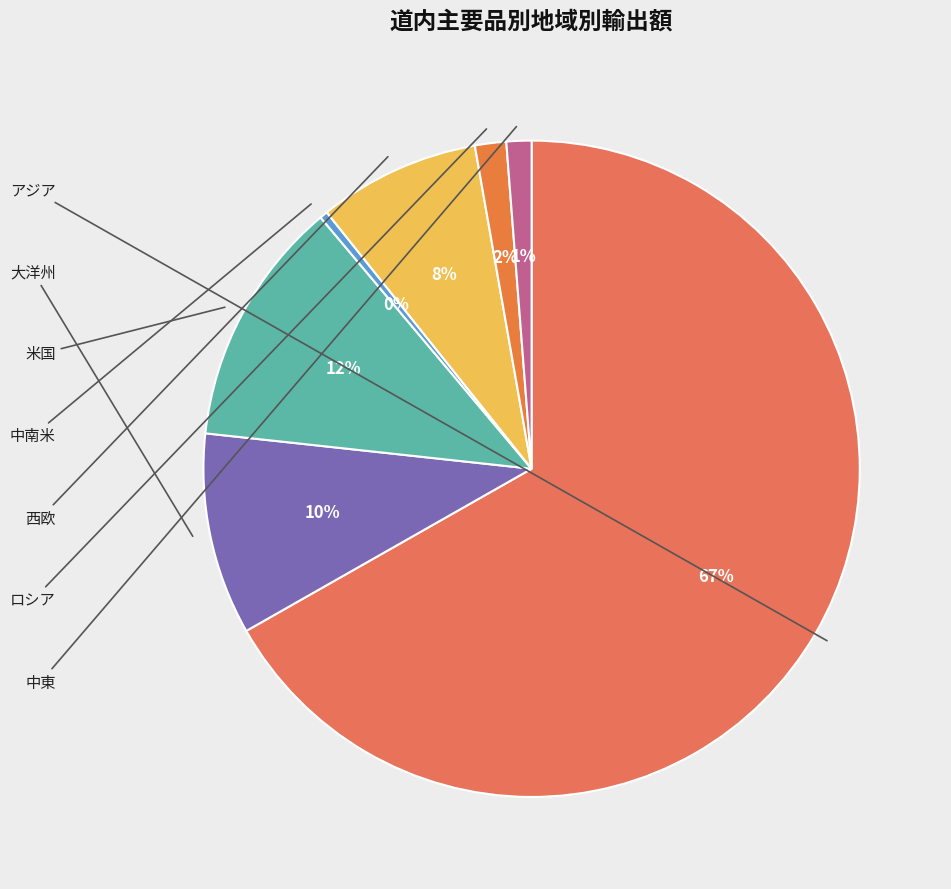

What percentage is the 中東 slice, to the nearest percent?

1%